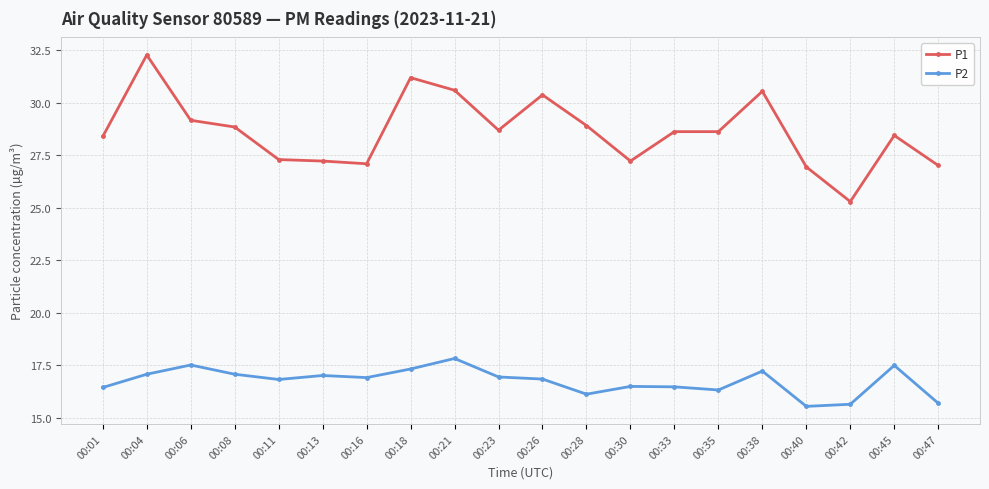

True or false: P1 has more than 2 interior local peaks.

True